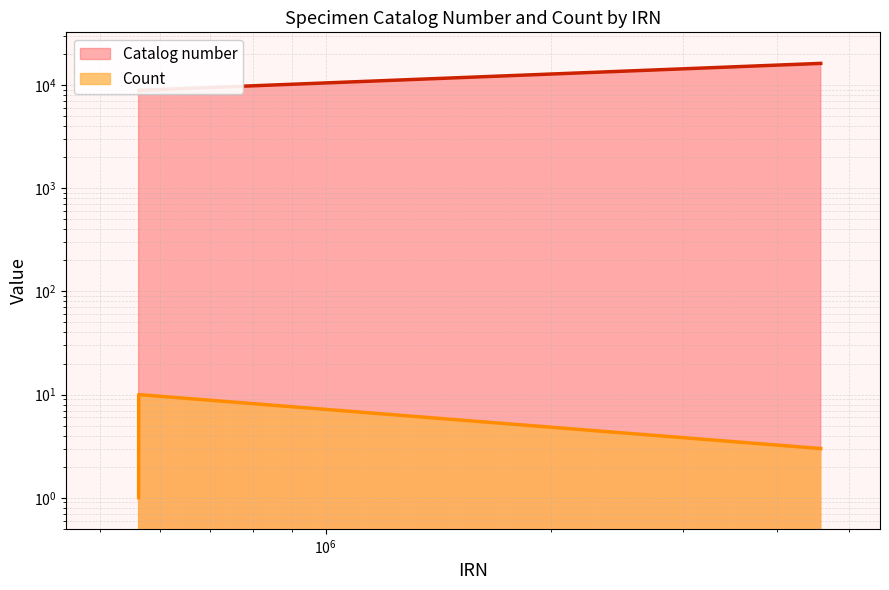

Rank the series by their maximum value, from highest to lowest.

Catalog number, Count